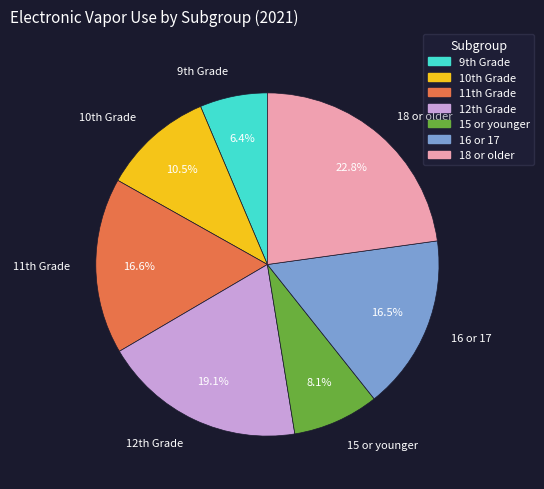

To the nearest percent, what is the difference between the largest and smallest slice percentages?

16%